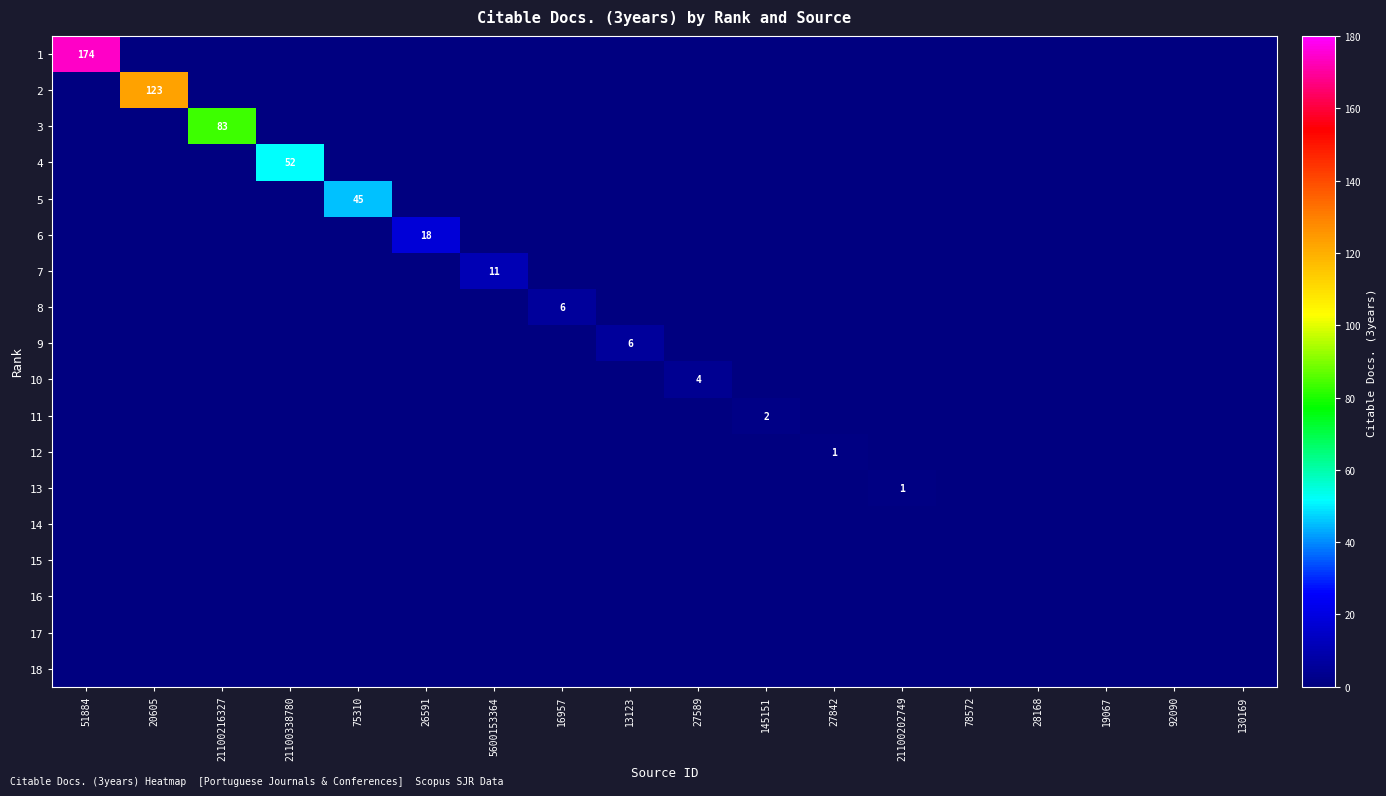

At 19067, list the series in order from largest to smallest.

1, 2, 3, 4, 5, 6, 7, 8, 9, 10, 11, 12, 13, 14, 15, 16, 17, 18